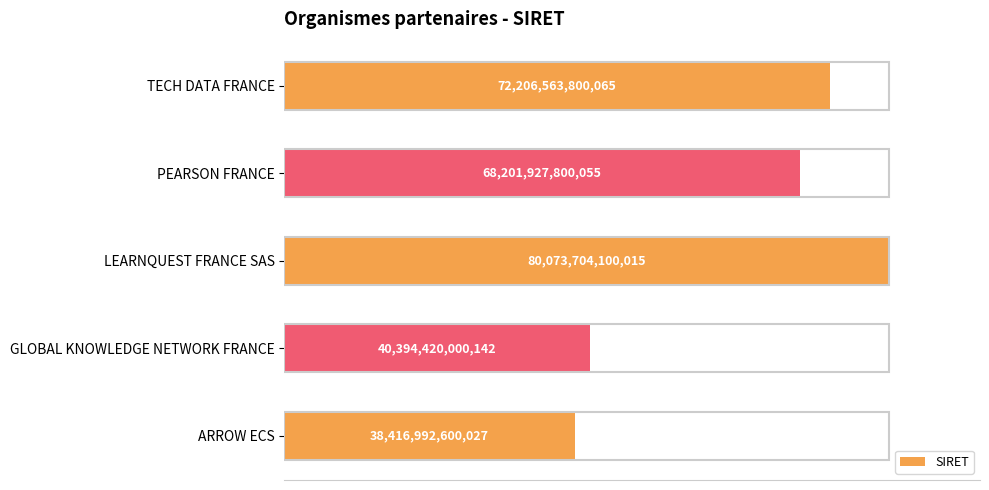

Does the chart contain any negative values?

No